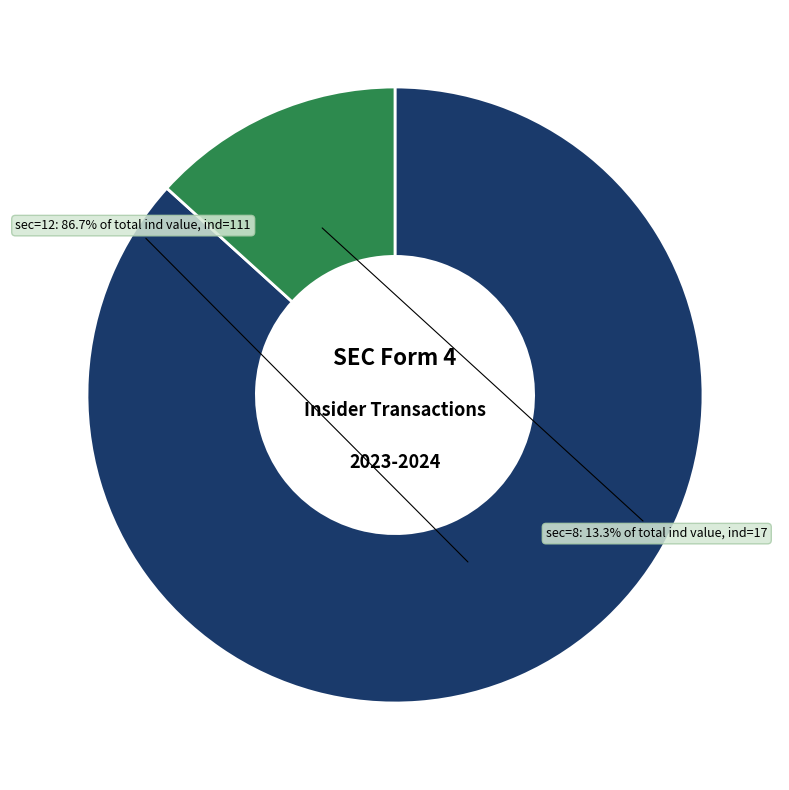

Is there any slice that represents more than half of the pie?

Yes